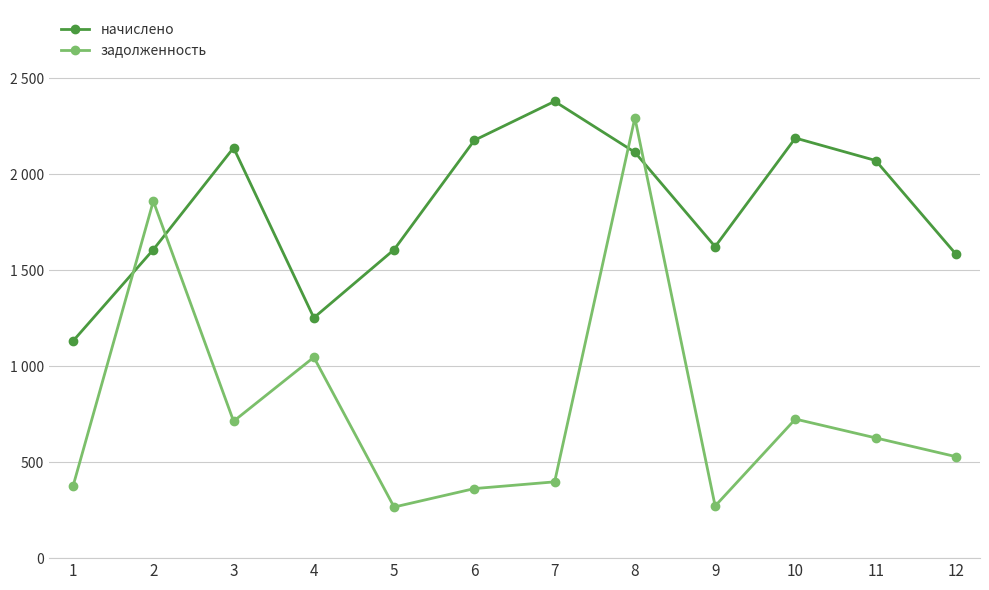

Between 1 and 11, which is larger?

11